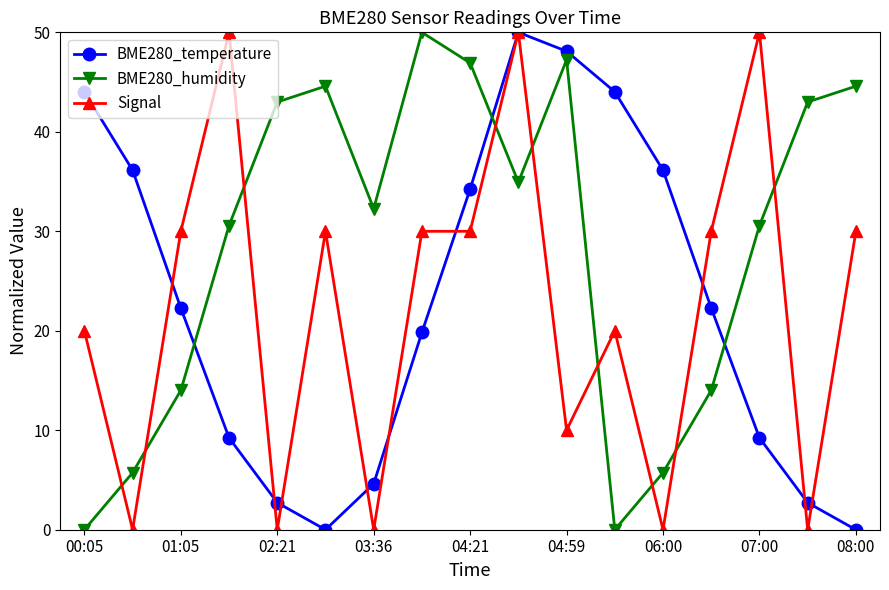

What is the average value of the BME280_temperature series?

22.7